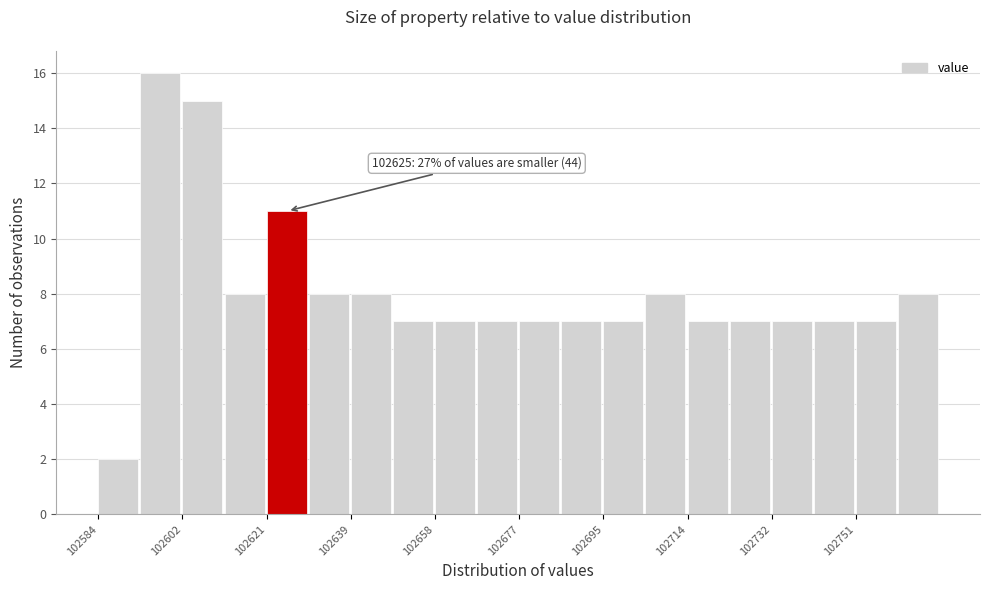

Over which range of the x-axis is the bar tallest?

102594 to 102602